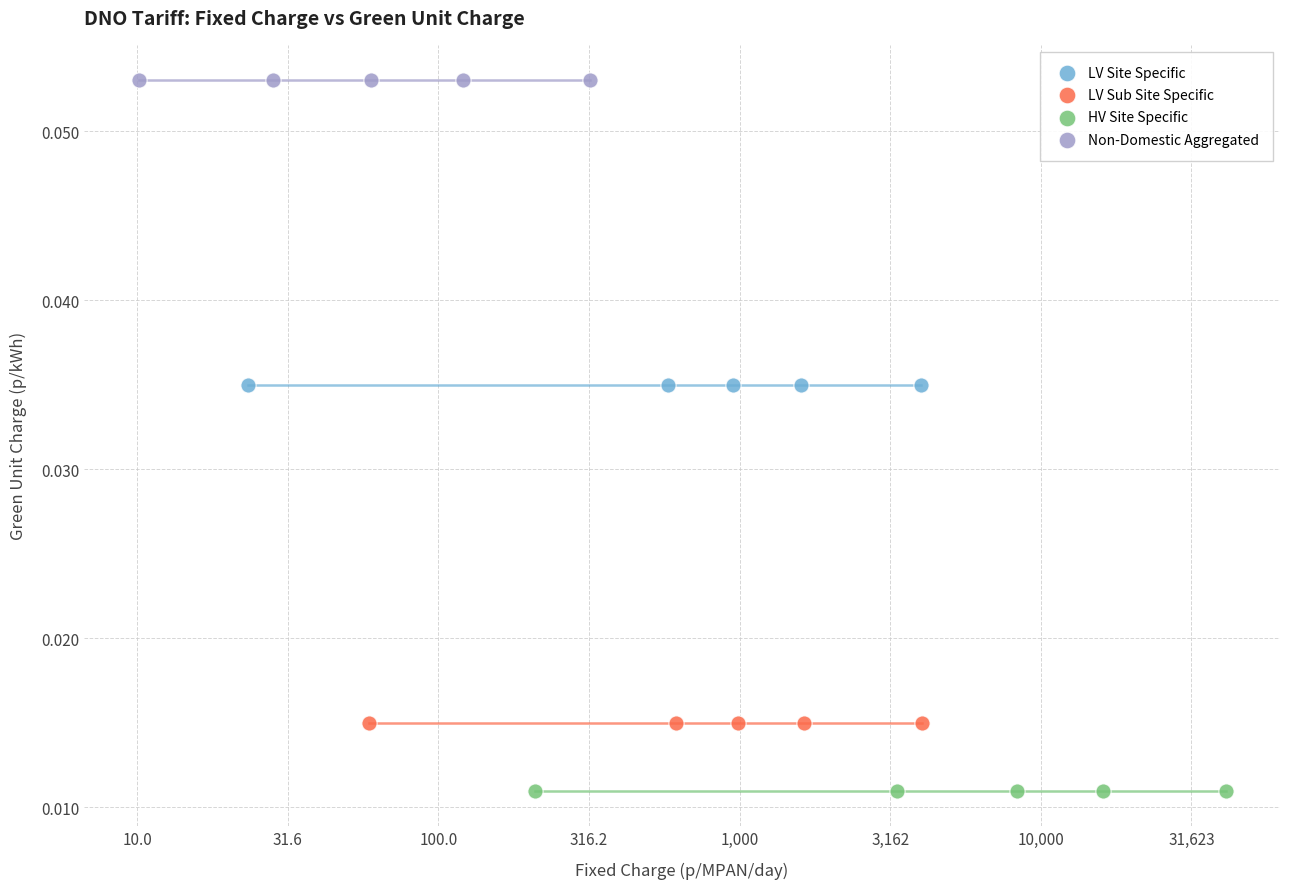

Which series contains the highest Y value?

Non-Domestic Aggregated